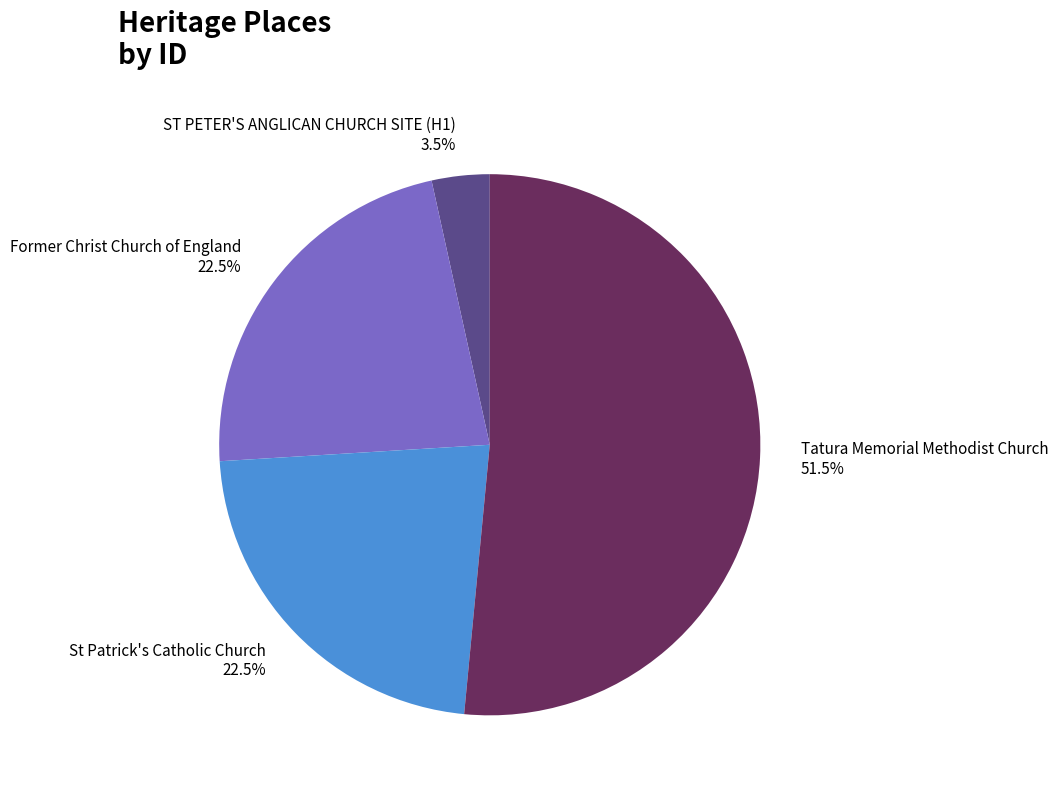

What is the majority slice?

Tatura Memorial Methodist Church